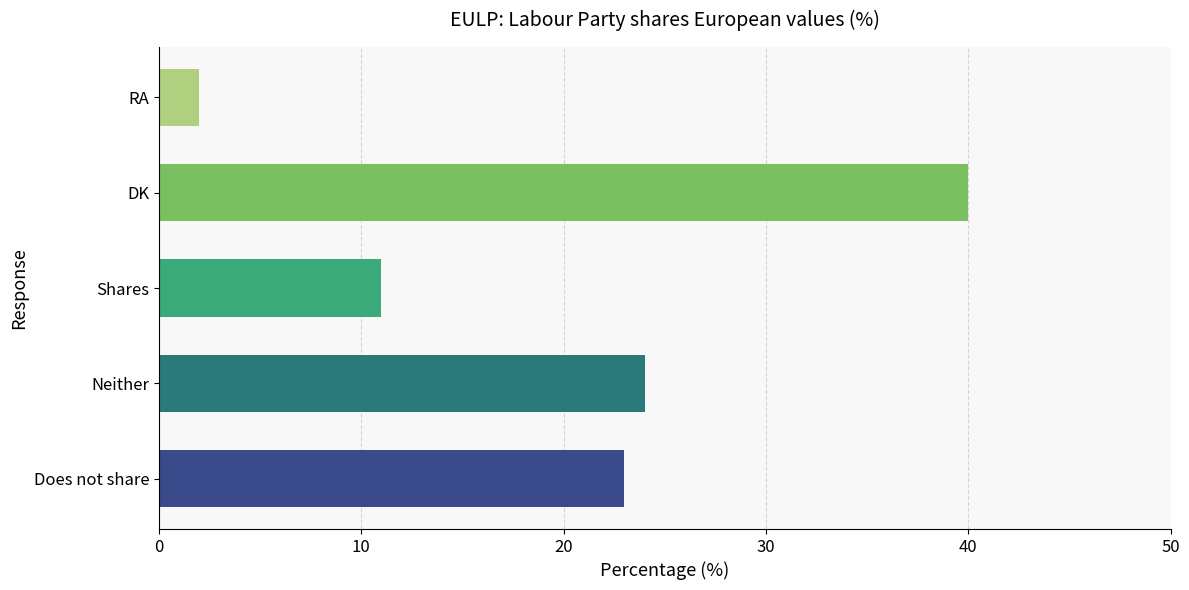

At which label is the value closest to 21?

Does not share